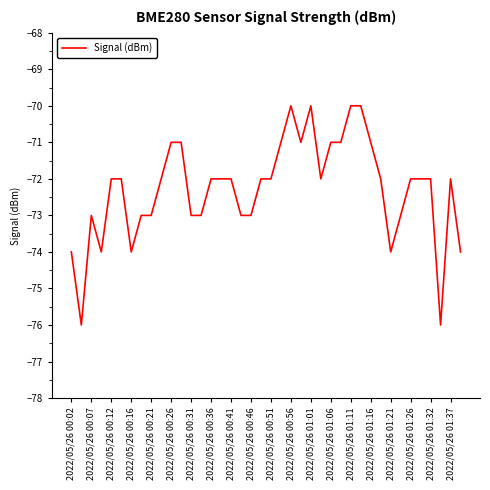

What is the difference between the maximum and minimum values?

6